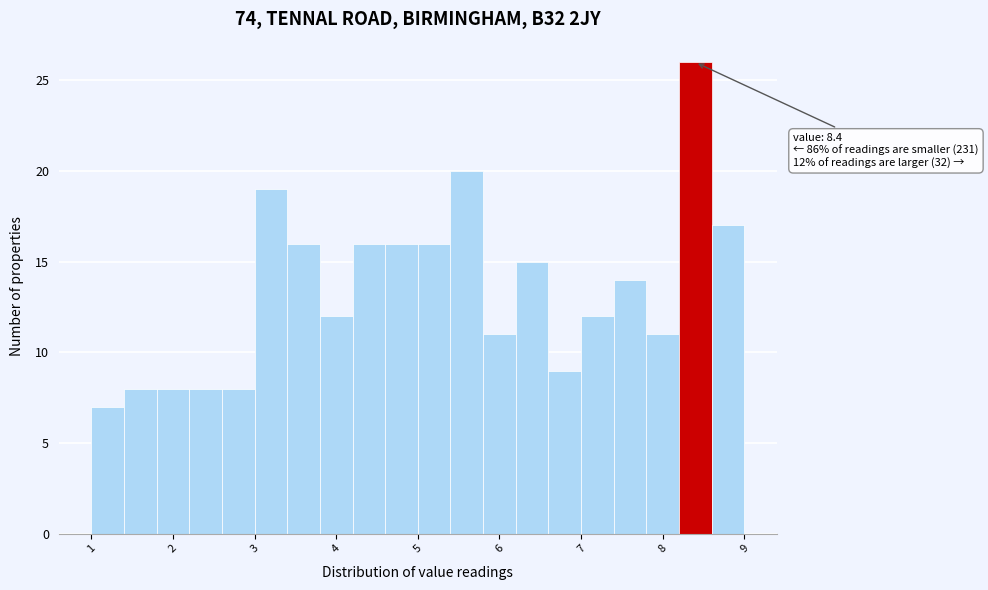

Which range on the x-axis has the tallest bar?

8.2 to 8.6